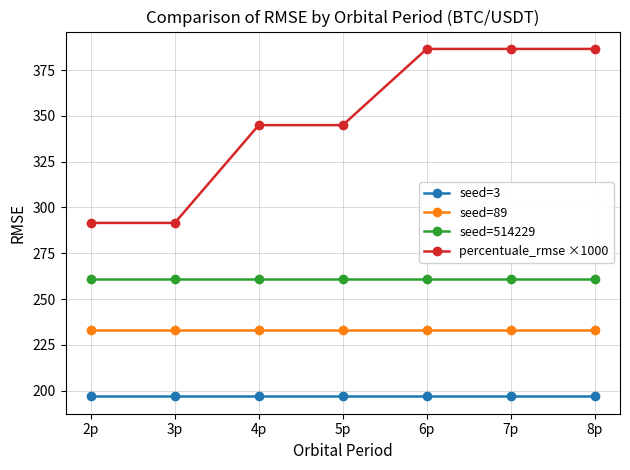

Rank the series at 8p from lowest to highest value.

seed=3, seed=89, seed=514229, percentuale_rmse ×1000